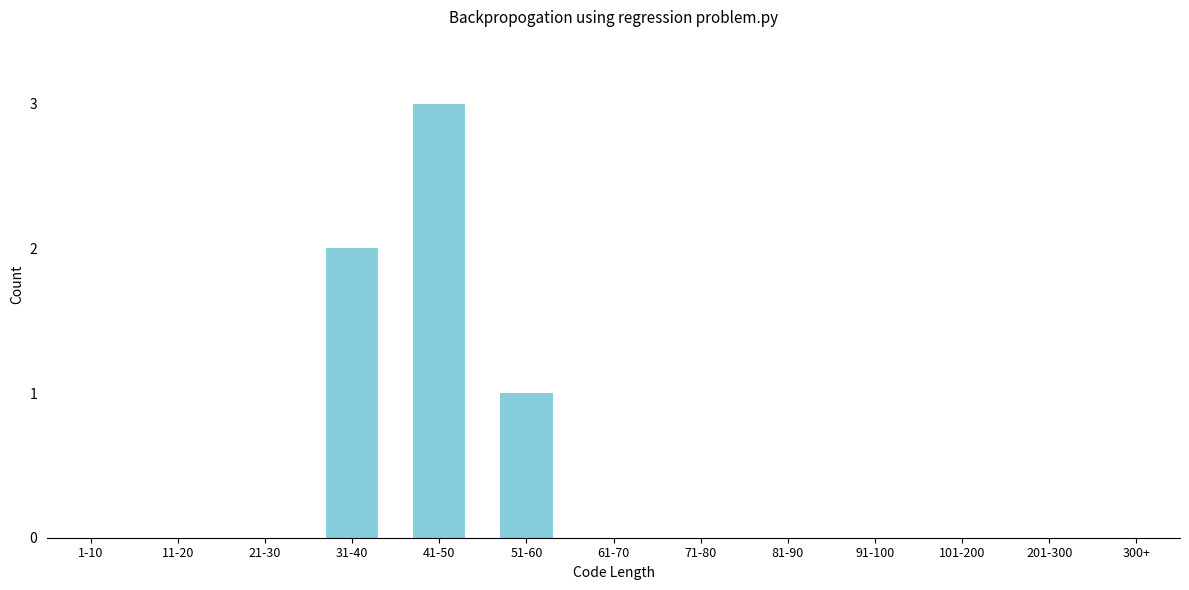

Reading right to left, extract all data points from this chart.

300+=0	201-300=0	101-200=0	91-100=0	81-90=0	71-80=0	61-70=0	51-60=1	41-50=3	31-40=2	21-30=0	11-20=0	1-10=0